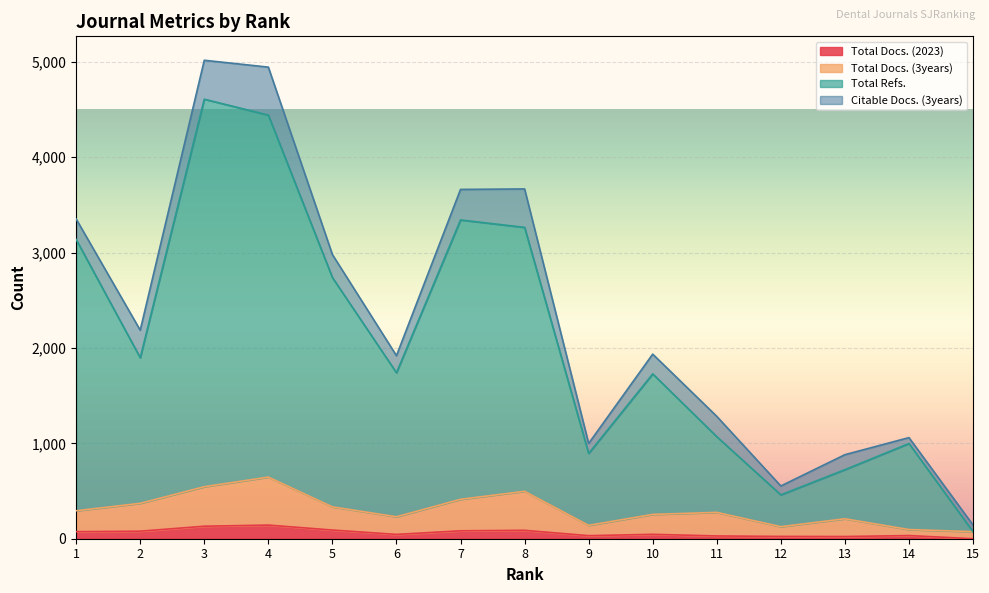

What is the value of the Total Docs. (3years) point at the 9th from the left?

140